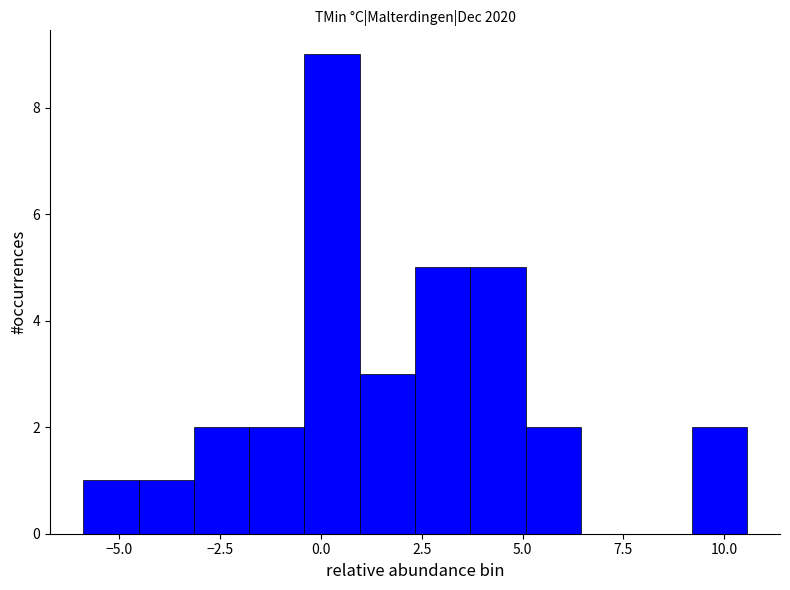

Read against the x-axis, roughly where is the centre of the tallest bar?

0.5